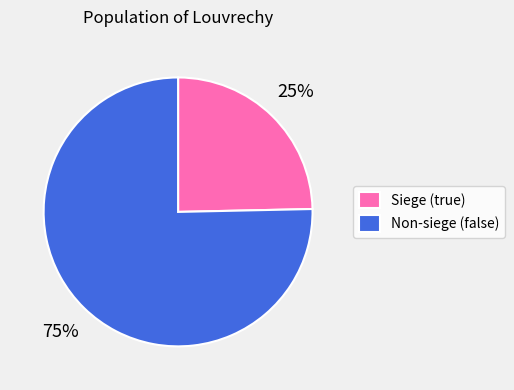

Approximately how many times larger is the value at Siege (true) compared to Non-siege (false)?

0.3